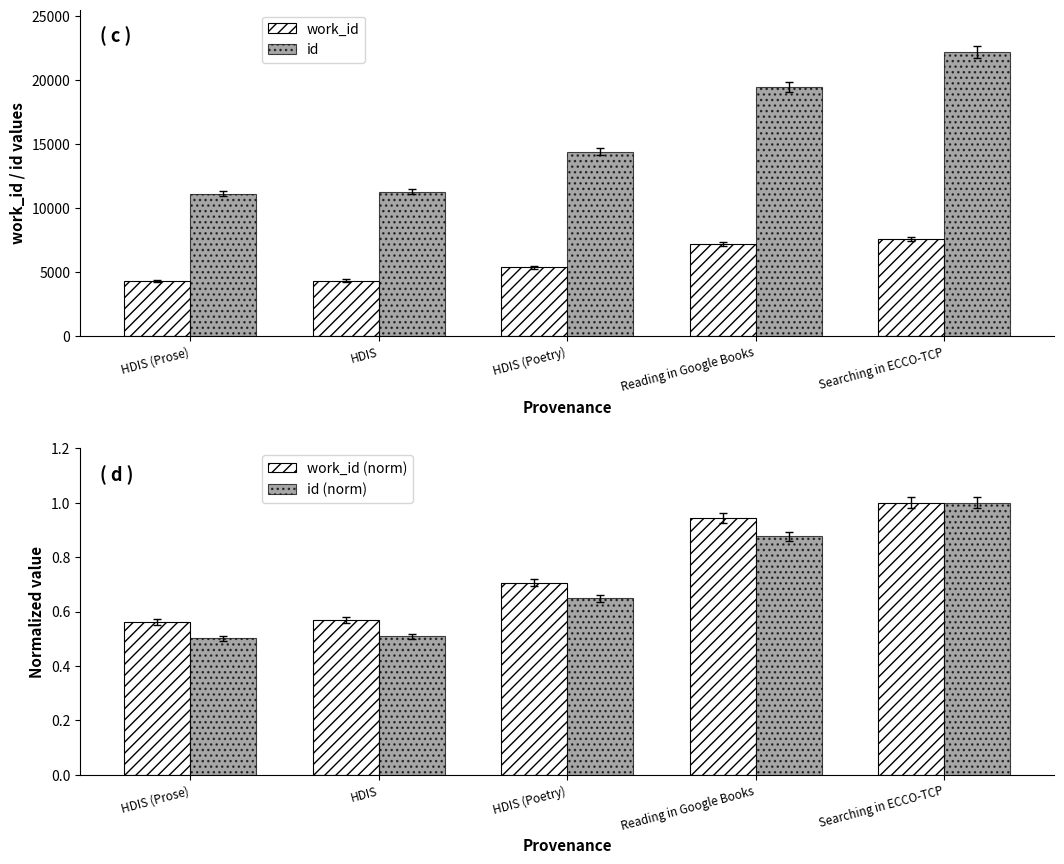

What is the value of the work_id (norm) bar at the 5th from the left?

1.0